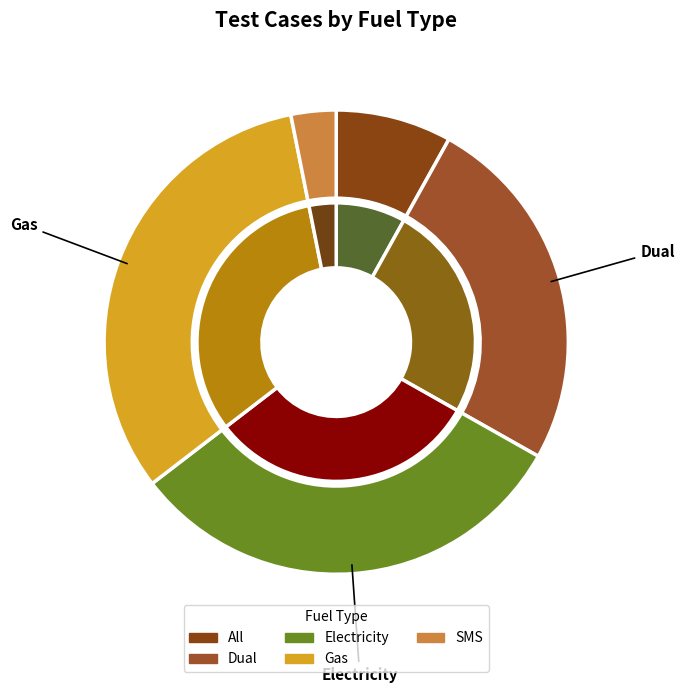

Is Dual the majority of the pie?

No